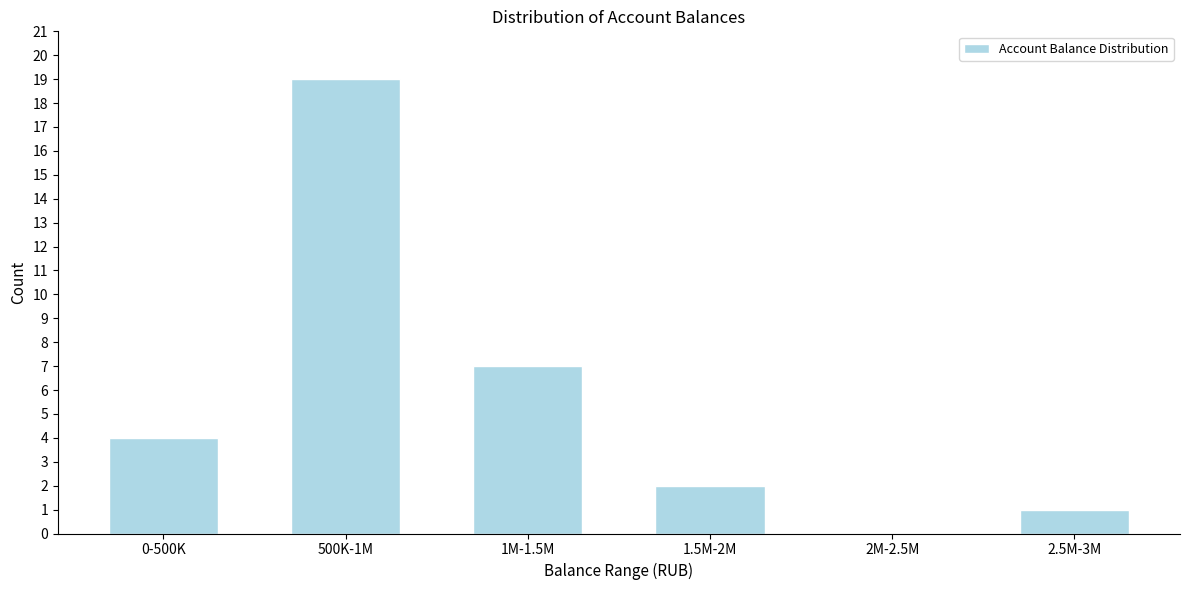

Reading left to right, extract all data points from this chart.

0-500K=4	500K-1M=19	1M-1.5M=7	1.5M-2M=2	2M-2.5M=0	2.5M-3M=1